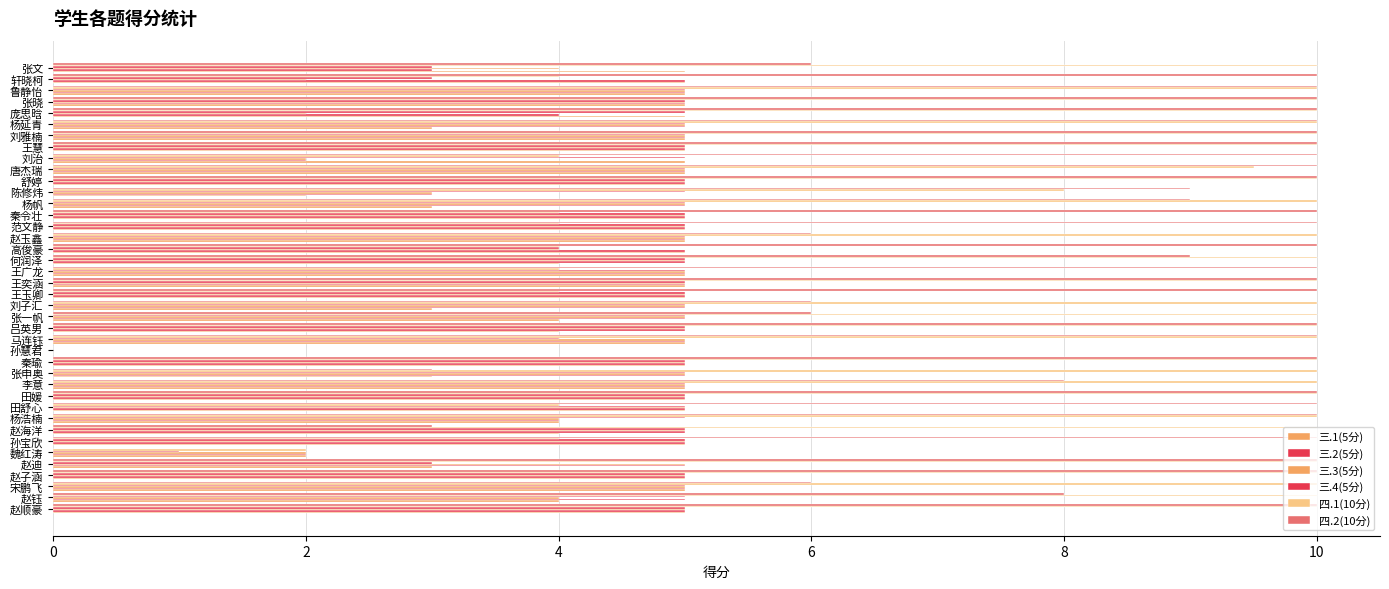

How many categories are shown in the chart?

40